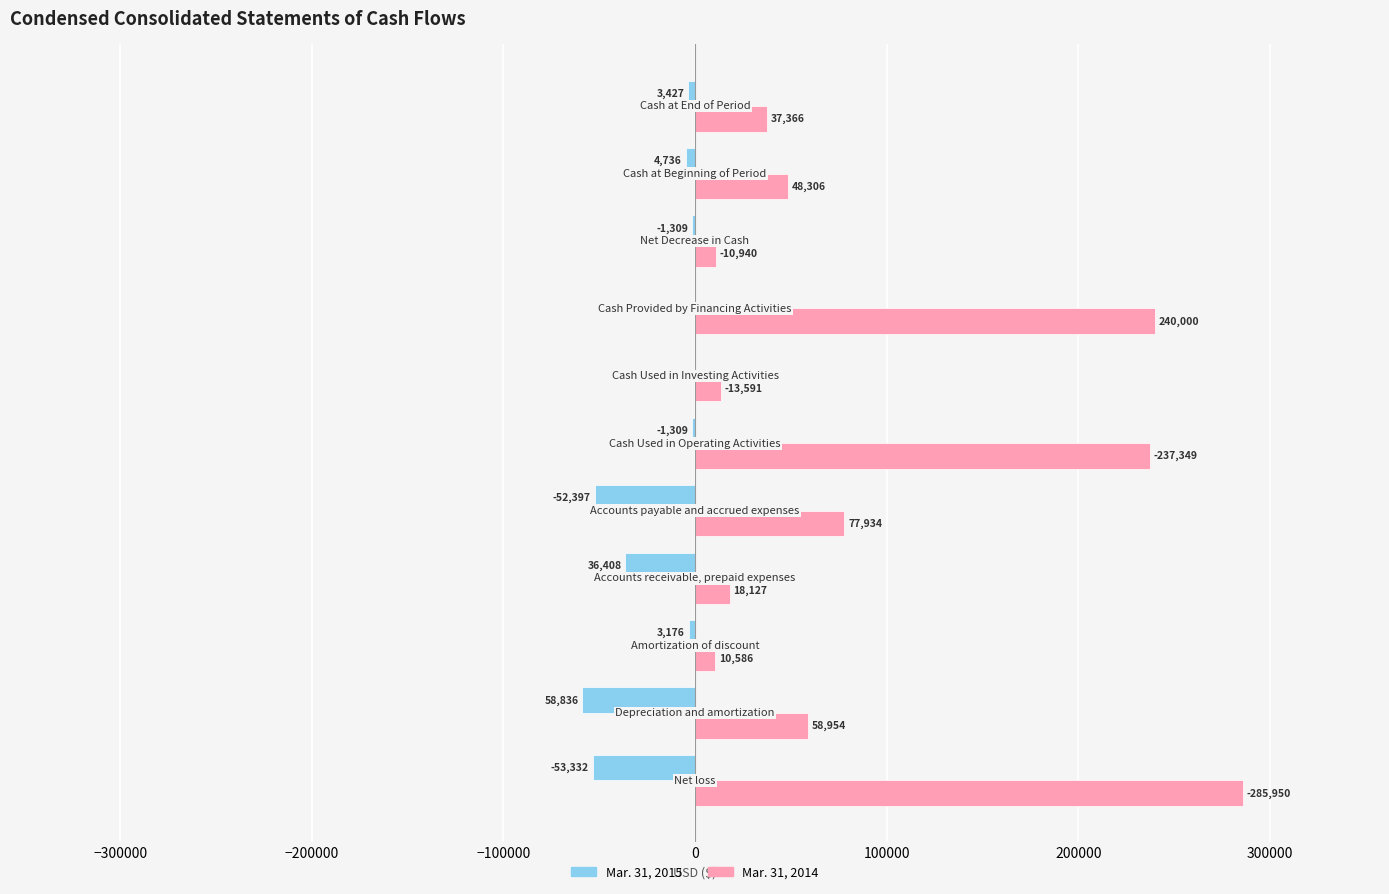

What is the sum of all Mar. 31, 2015 values?

-214930